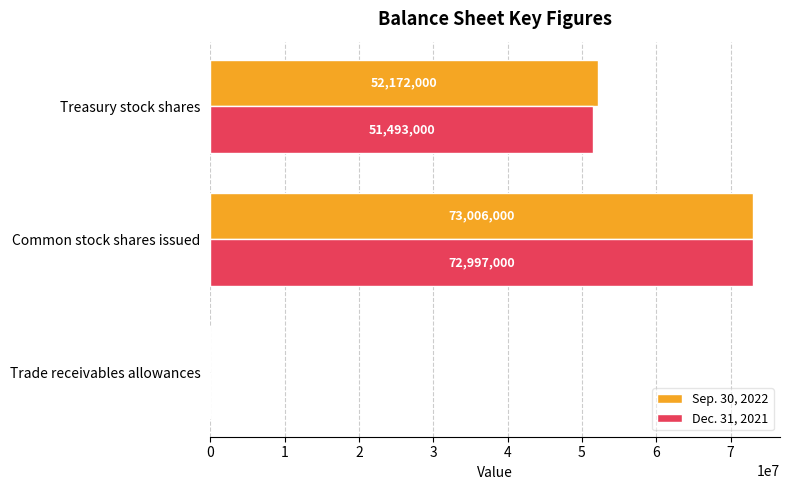

Count the Dec. 31, 2021 values in the range 2342 to 72997000.

3